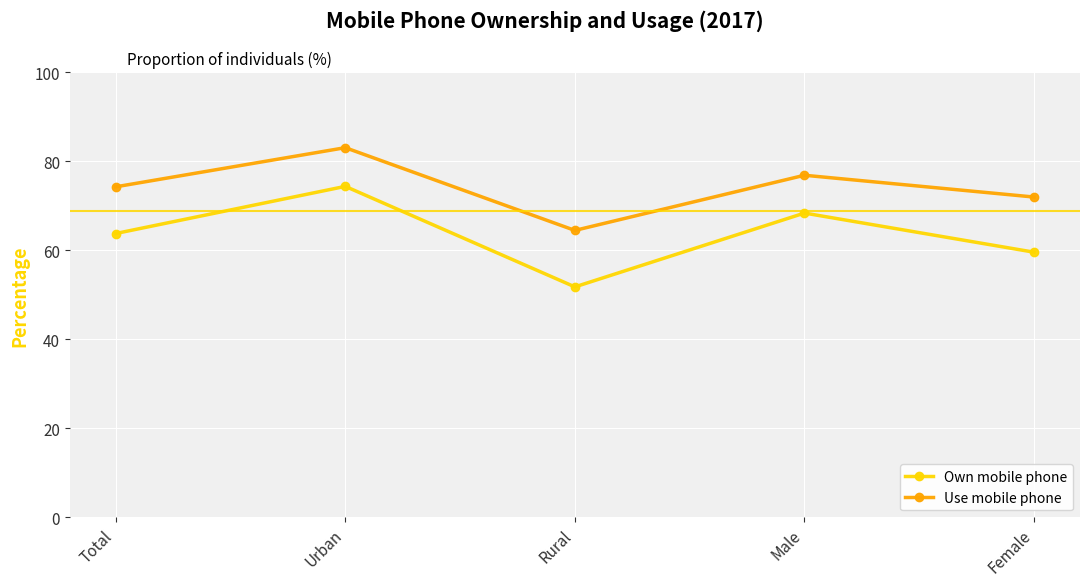

True or false: Use mobile phone and Own mobile phone cross at least once.

False